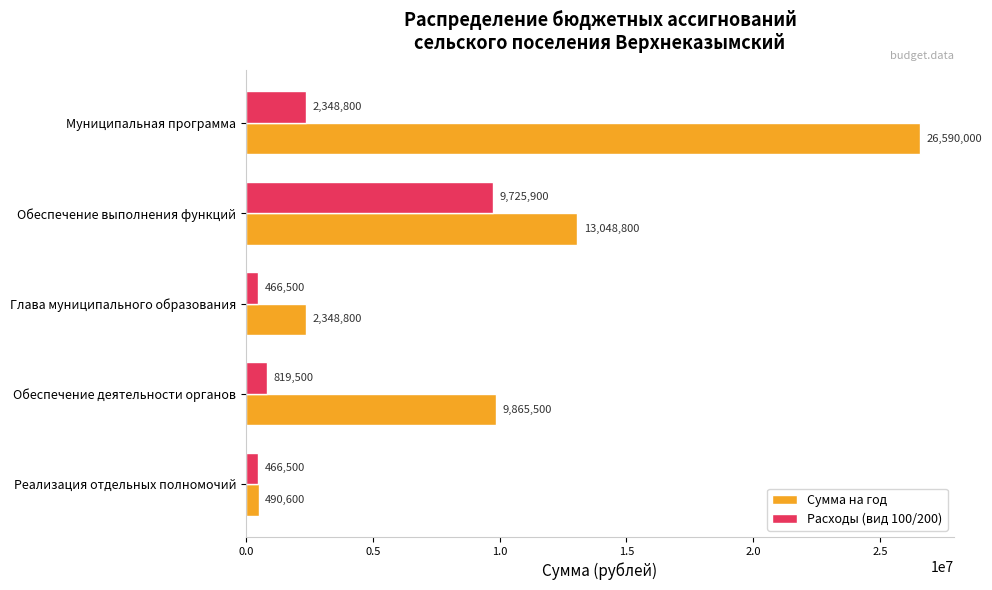

What is the sum of the Расходы (вид 100/200) values at Обеспечение деятельности органов and Обеспечение выполнения функций?

10545400